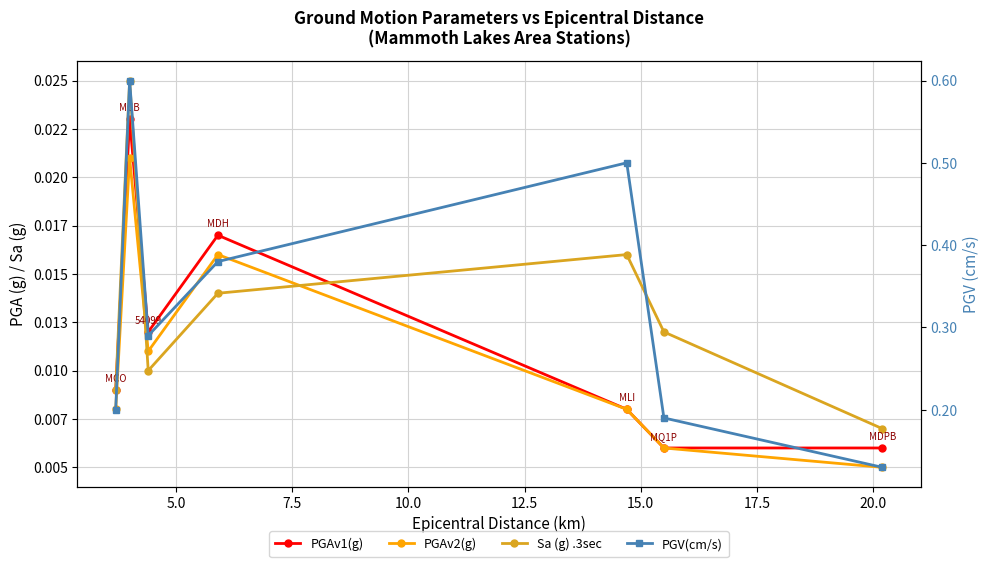

Count the PGAv1(g) values in the range 0 to 1.

7